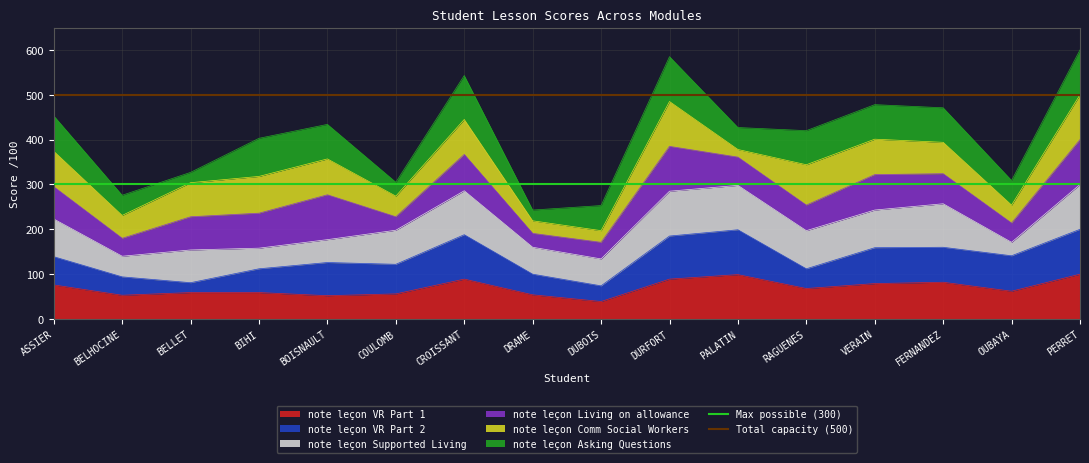

True or false: note leçon VR Part 1 has a value of 89 at CROISSANT.

True